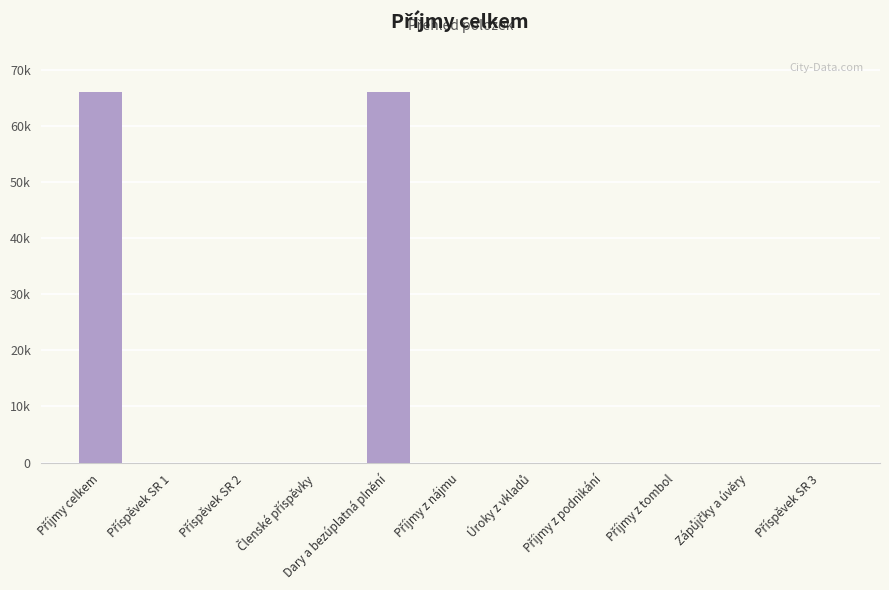

Are the bars horizontal?

No